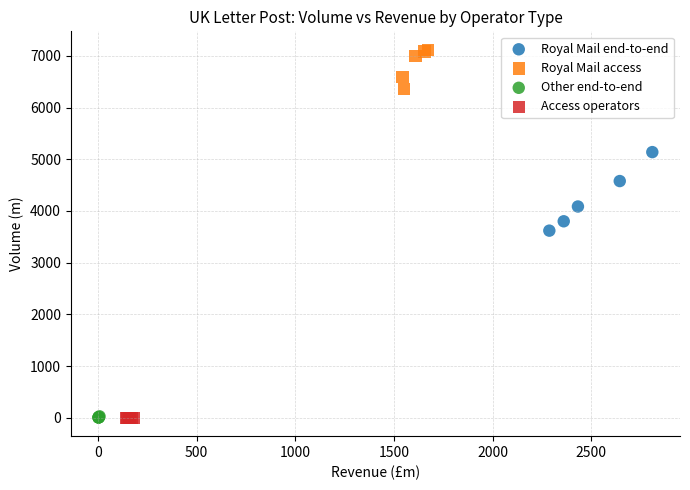

Which series reaches the maximum Y coordinate?

Royal Mail access